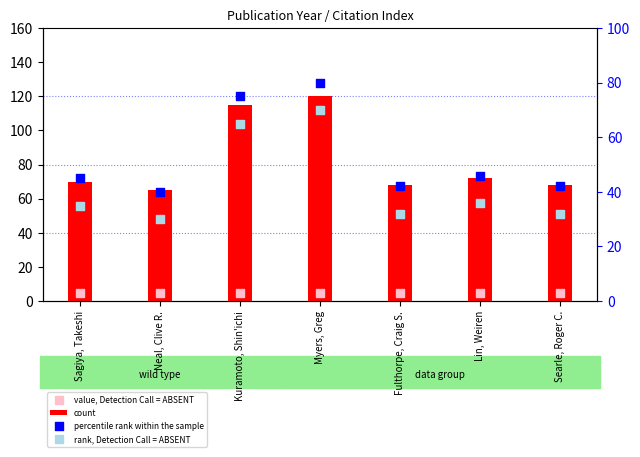

Which series has the largest total across all categories?

count